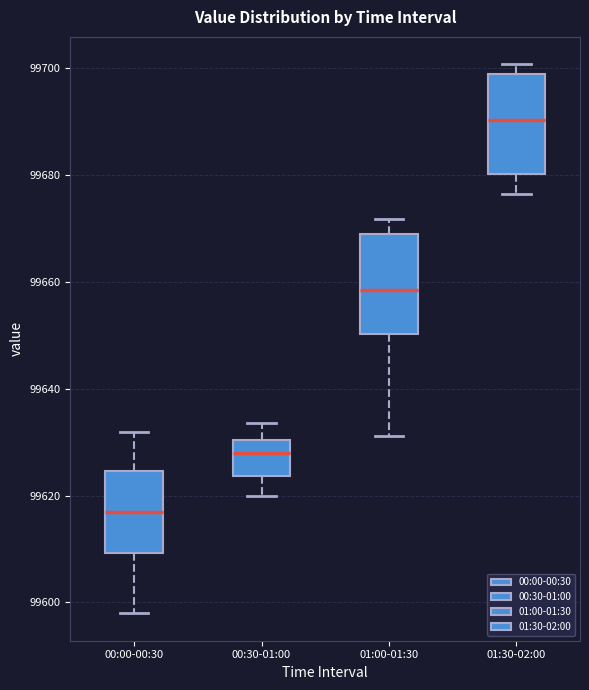

Where does the lower whisker of the box for 01:00-01:30 end on the y-axis? The values are not printed on the chart, so give them approximately, as read against the axis.

99632